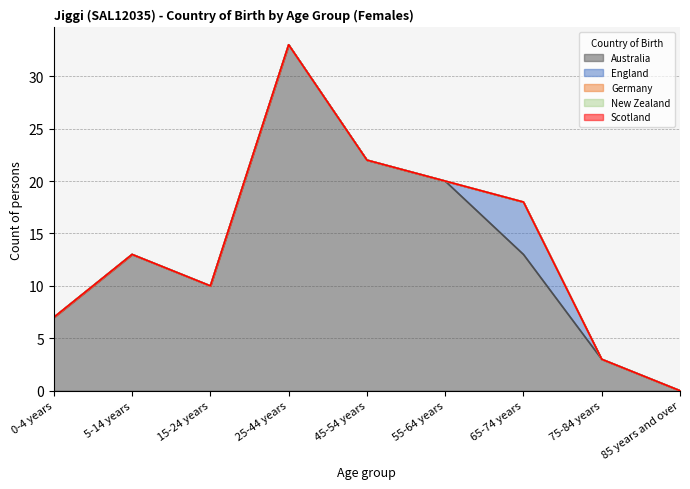

What is the maximum value shown in the chart?

33